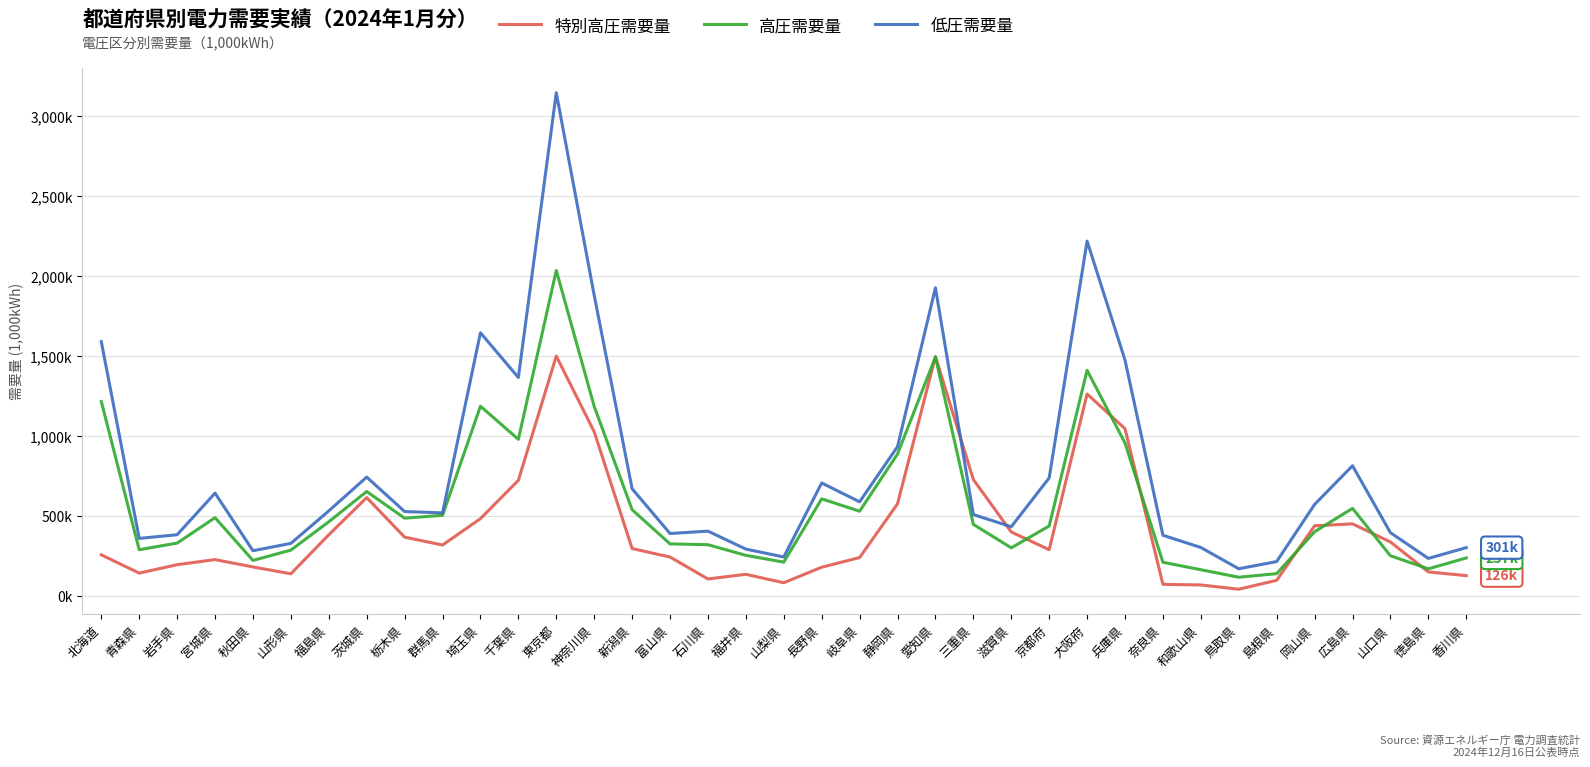

What is the spread (max minus min) of values at 東京都?

1644647.4